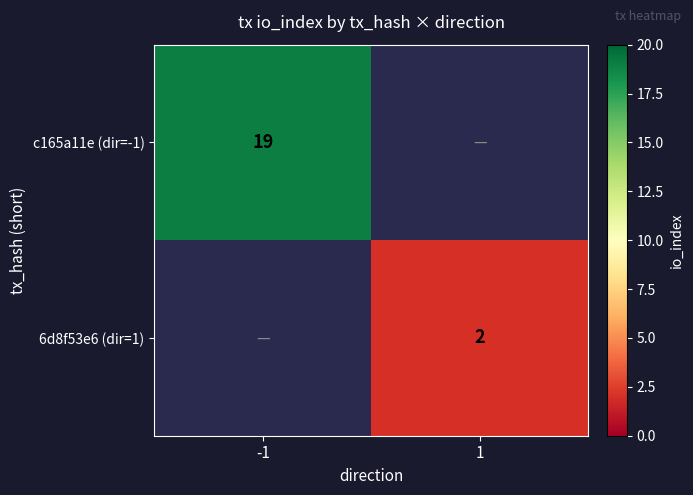

The value of c165a11e (dir=-1) at -1 is 29. True or false?

False